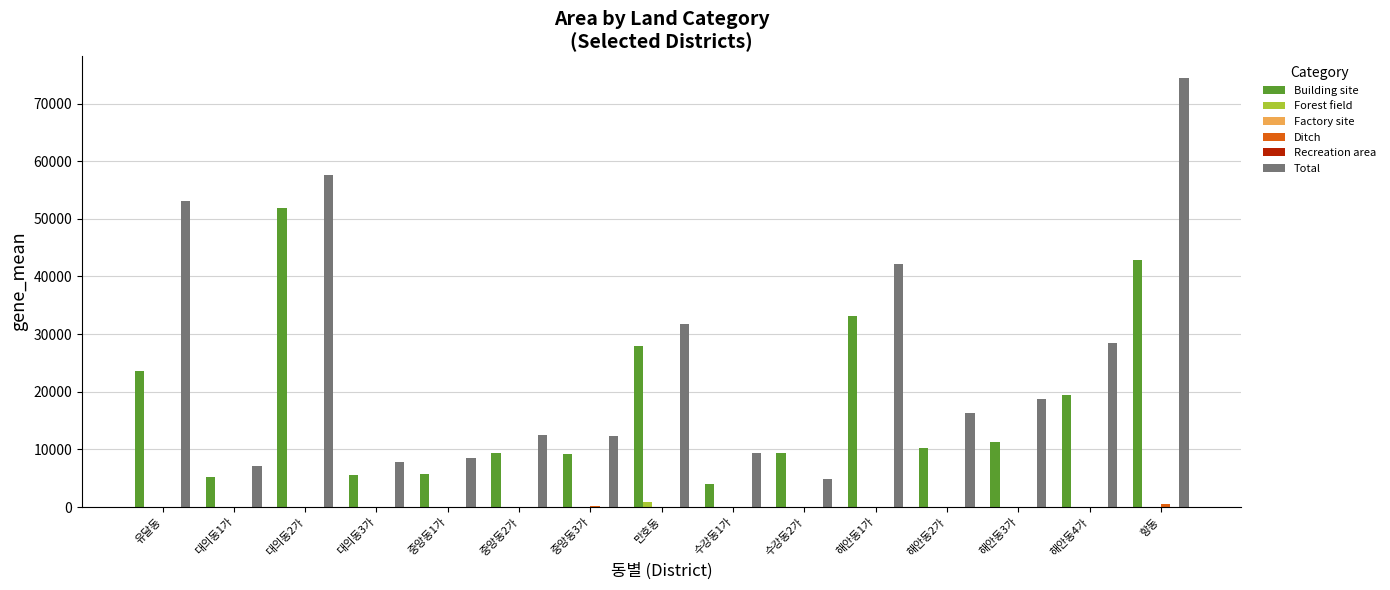

How many values in the Ditch series exceed 0?

4